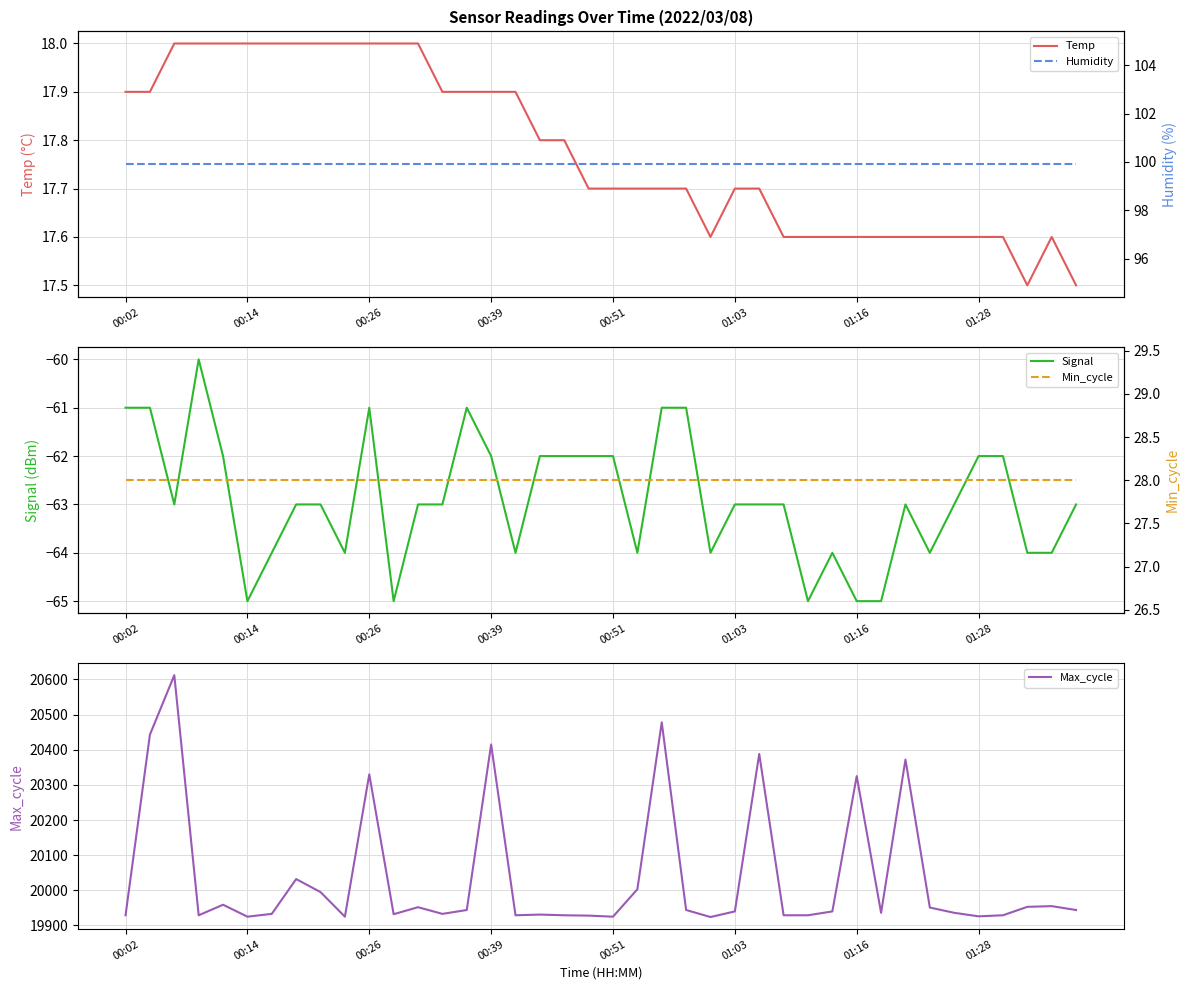

The Max_cycle series shows 34527.4 at 9. True or false?

False